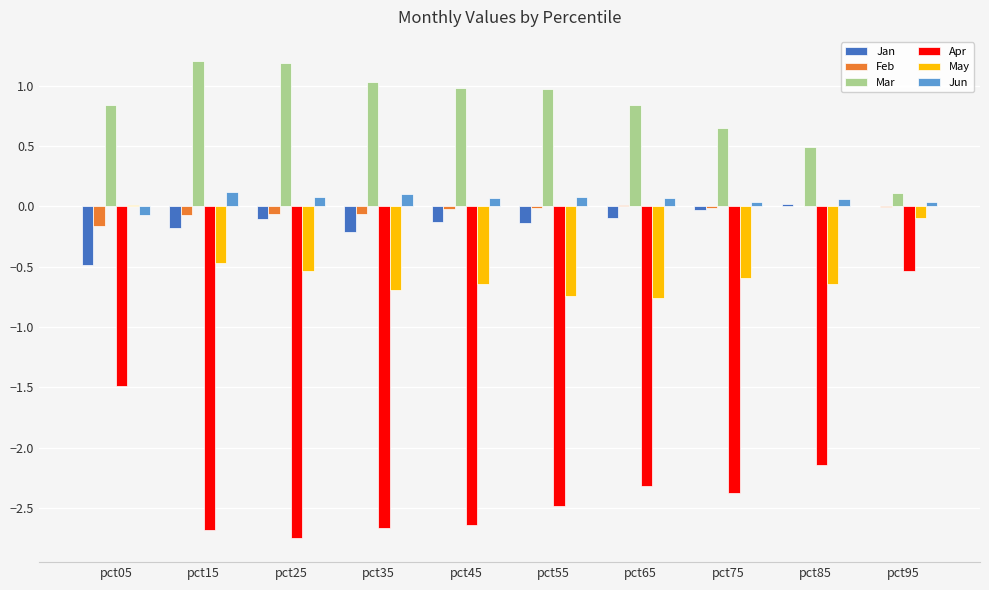

Is it true that Jan equals 0.0 at pct95?

True